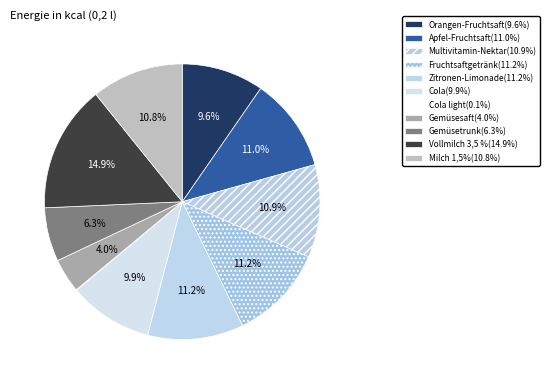

How many slices are in this pie chart?

11